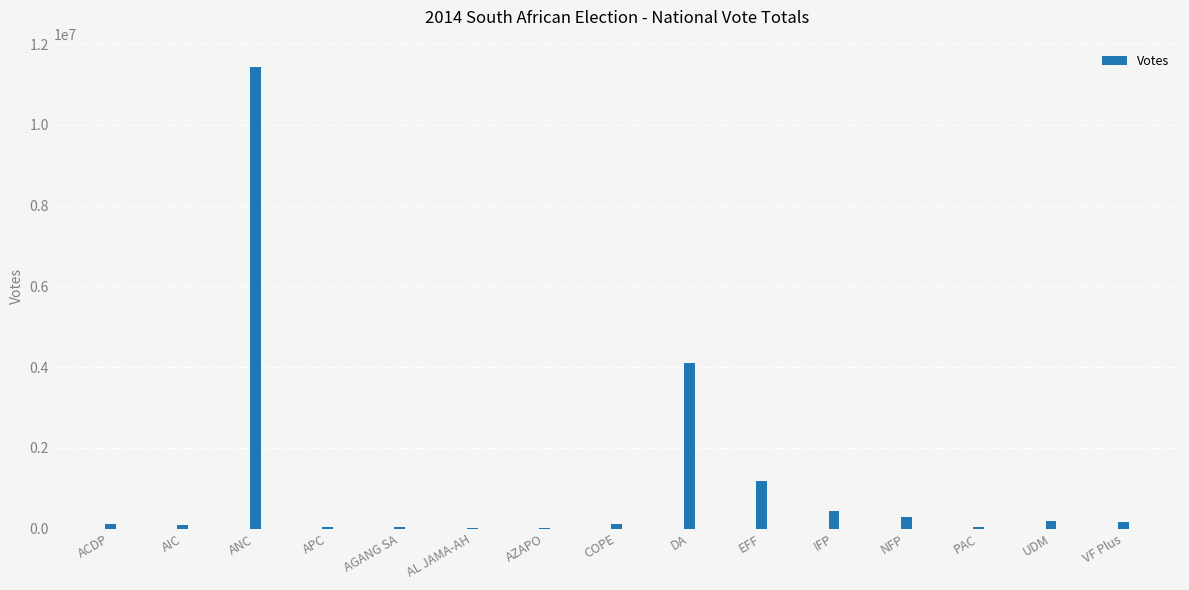

What is the sum of all values?

18270834